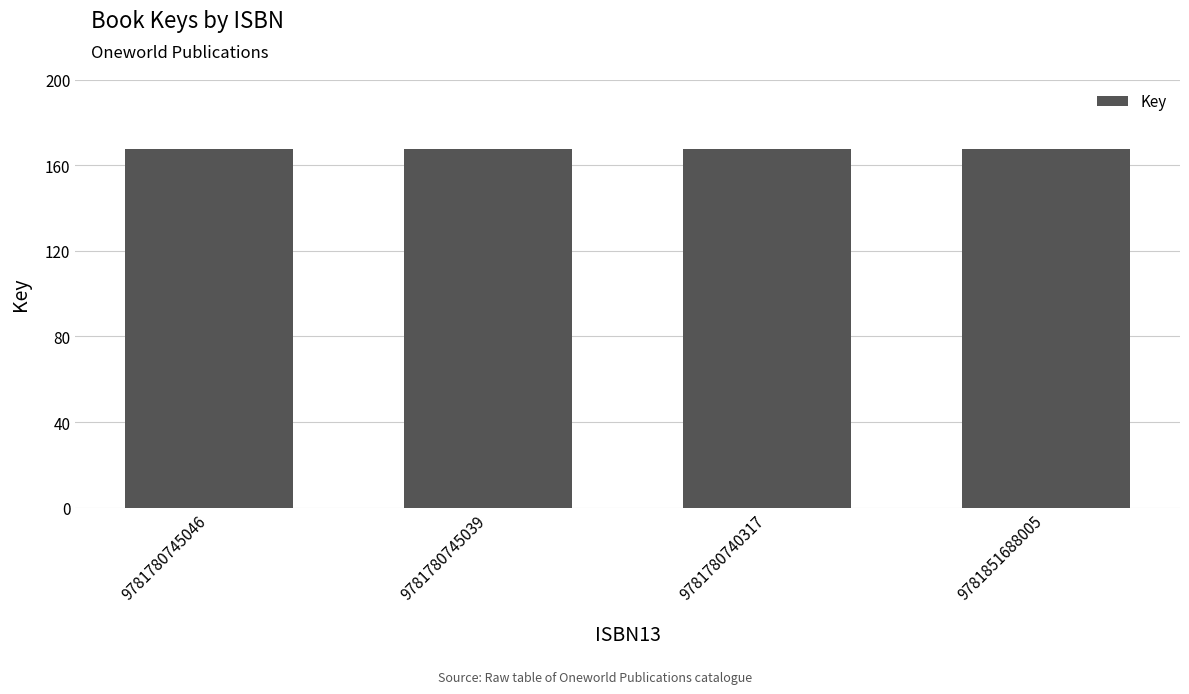

Does the chart contain any negative values?

No